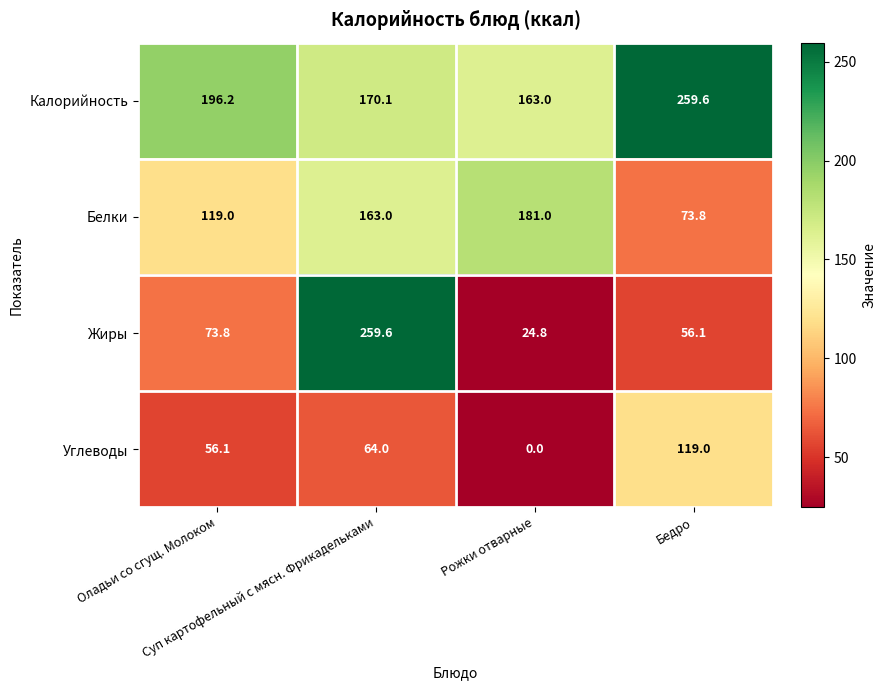

How many Белки values are between 119 and 181?

3